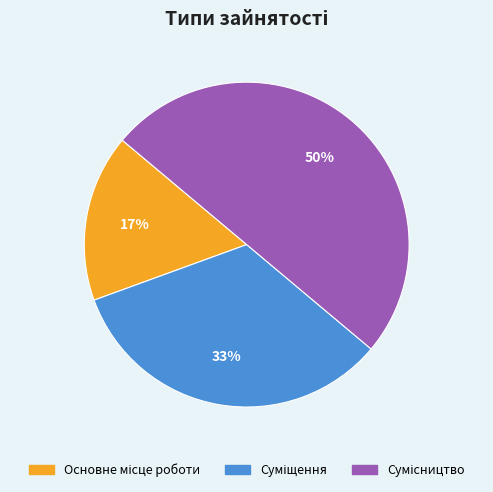

To the nearest percent, what is the average slice percentage?

33%